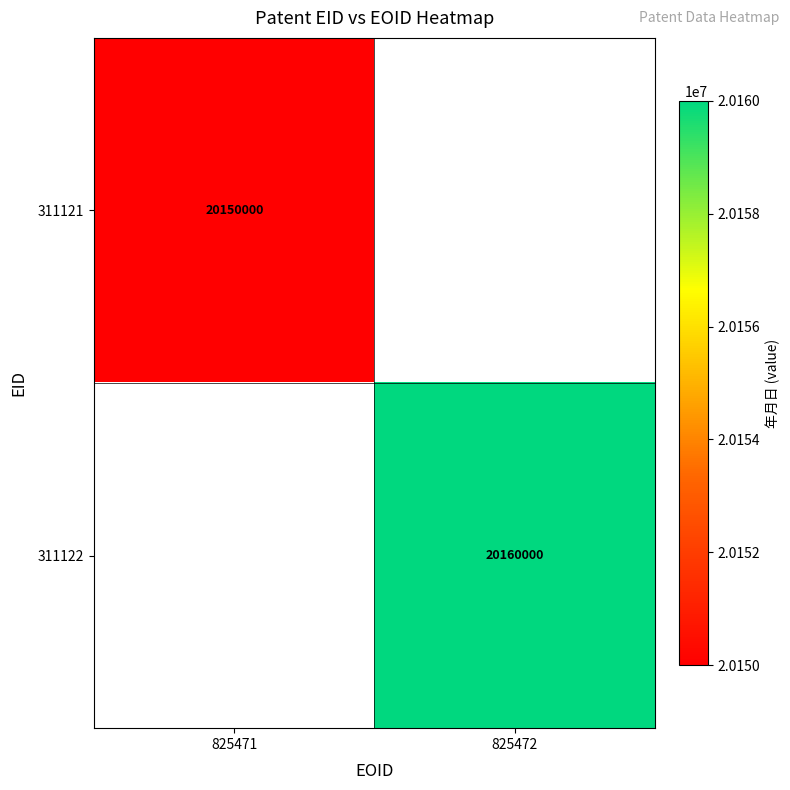

Is it true that 311122 equals 20160000 at 825472?

True